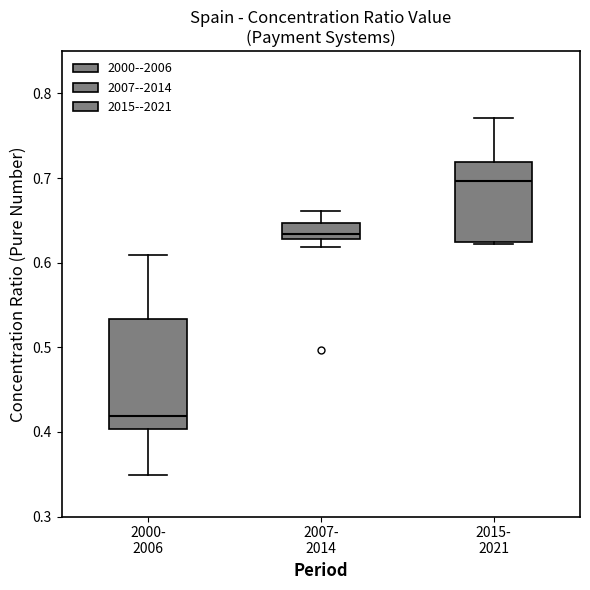

Reading left to right, transcribe this box plot: for each box, give where its median line is, the range the box spans, and where its two whiskers end, as read against the y-axis. The values are not printed on the chart, so give them approximately, as read against the axis.

2000- 2006: median 0.42, box 0.40 to 0.53, whiskers 0.35 to 0.61
2007- 2014: median 0.63 (just above the box's lower edge), box 0.63 to 0.65, whiskers 0.62 to 0.66
2015- 2021: median 0.70, box 0.63 to 0.72, whiskers 0.62 to 0.77